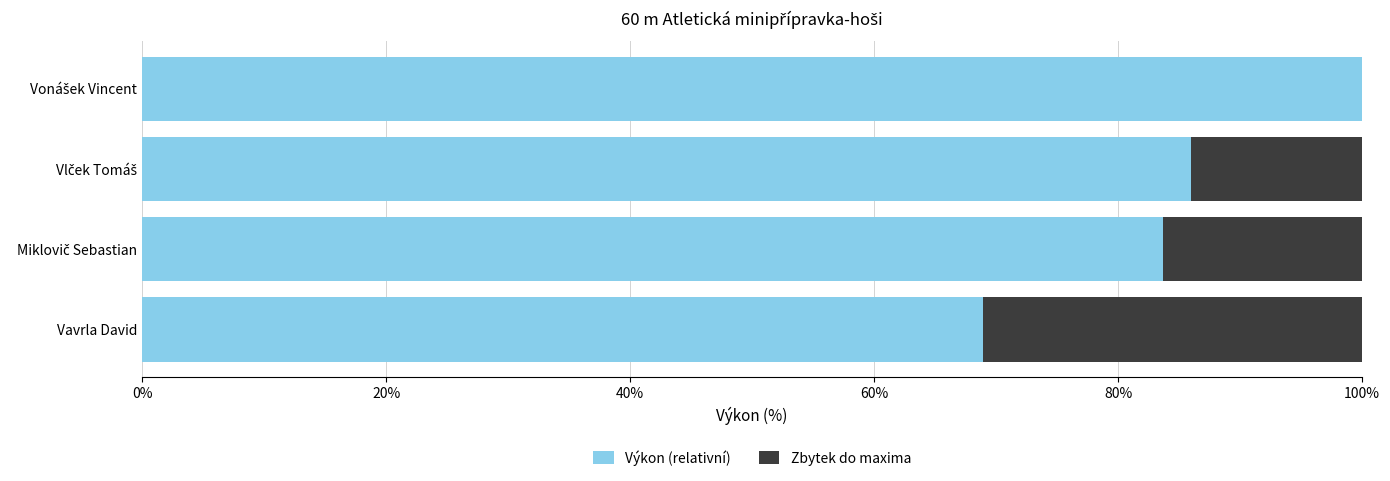

What is the sum of all Výkon (relativní) values?

338.6